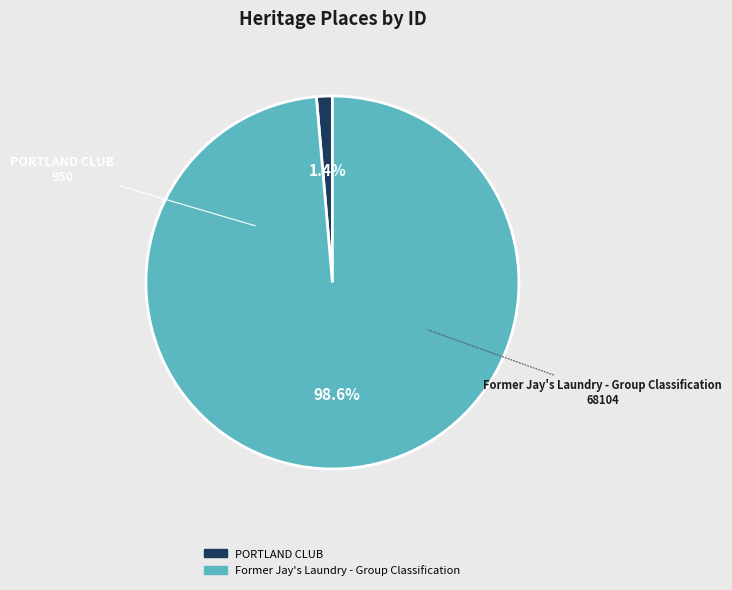

The Former Jay's Laundry - Group Classification slice represents 99% of the pie. True or false?

True